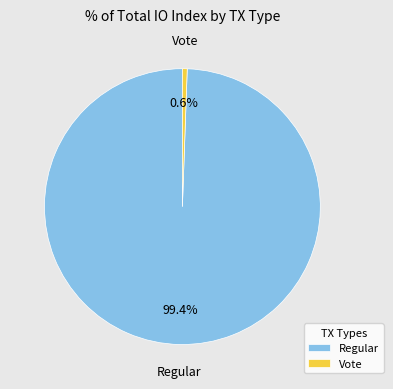

True or false: Regular accounts for 89% of the total.

False